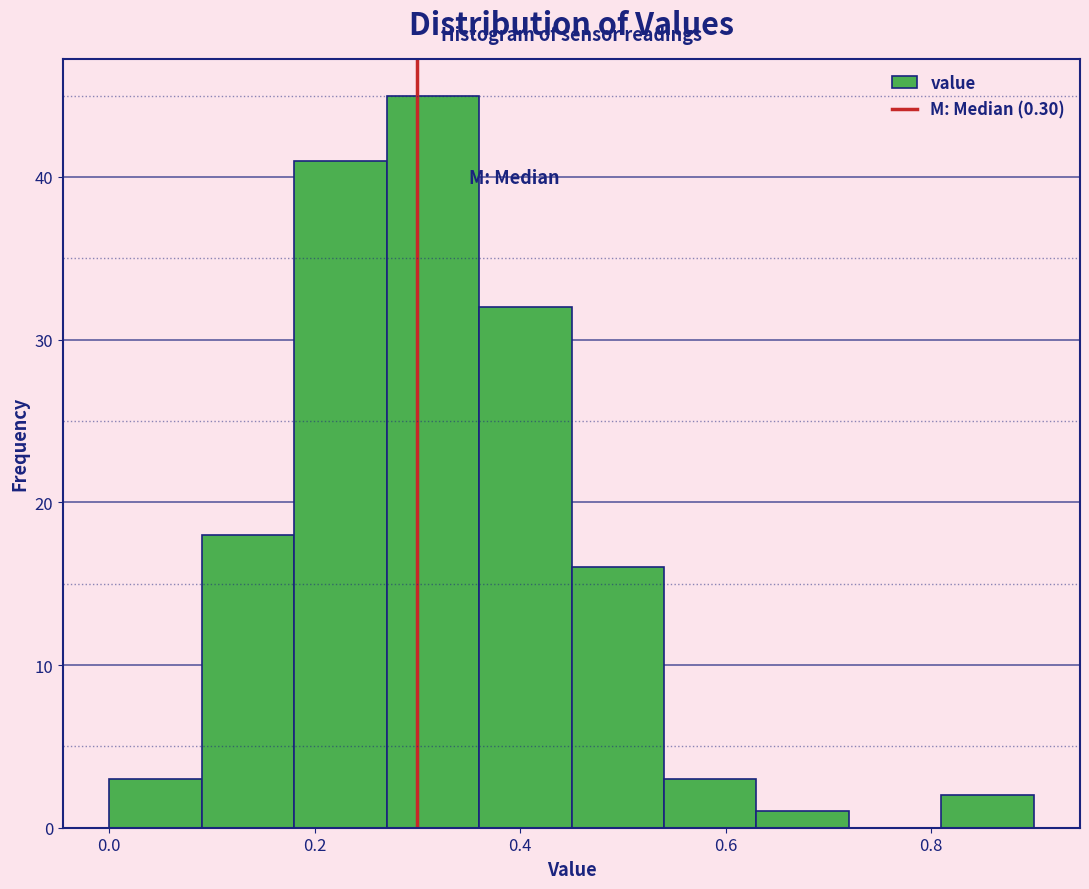

Reading left to right, list every bar in this chart as the range it spans on the x-axis followed by its height. Neither the bar edges nor the heights are printed on the chart, so give them approximately, as read against the axes.

0.00 to 0.09: 3
0.09 to 0.18: 18
0.18 to 0.27: 41
0.27 to 0.36: 45
0.36 to 0.45: 32
0.45 to 0.54: 16
0.54 to 0.63: 3
0.63 to 0.72: 1
0.72 to 0.81: 0
0.81 to 0.90: 2